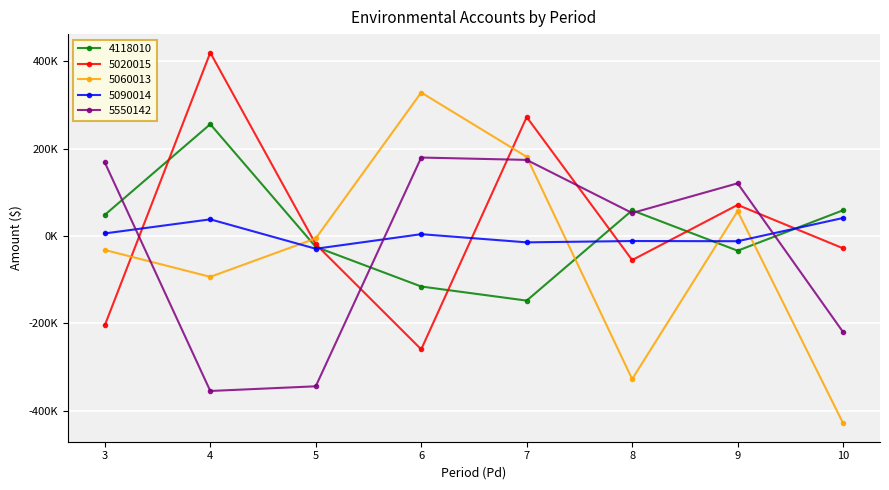

Where does the 5060013 series first go above -5594?

6